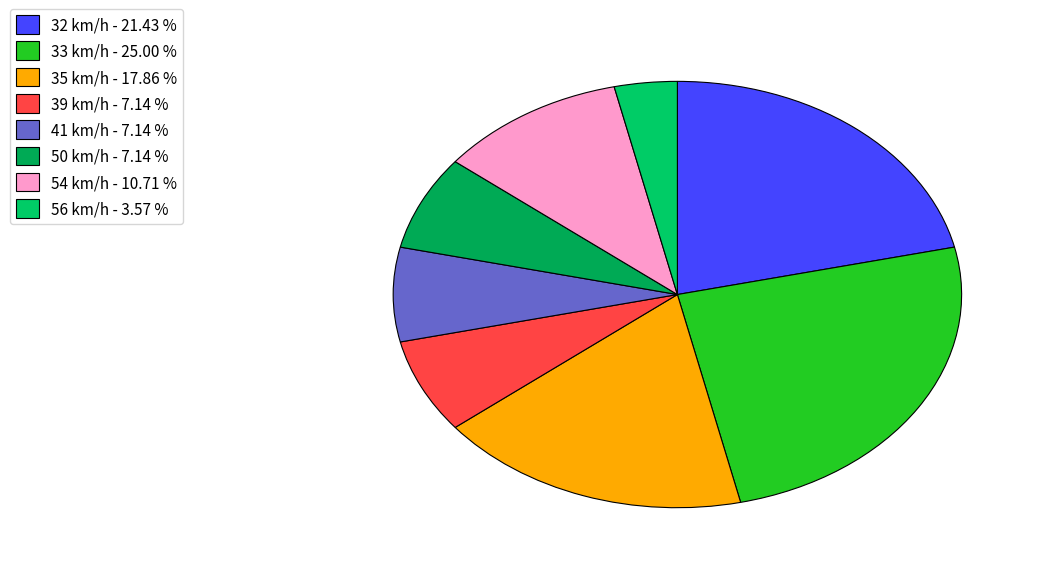

Is there a majority slice in this chart?

No